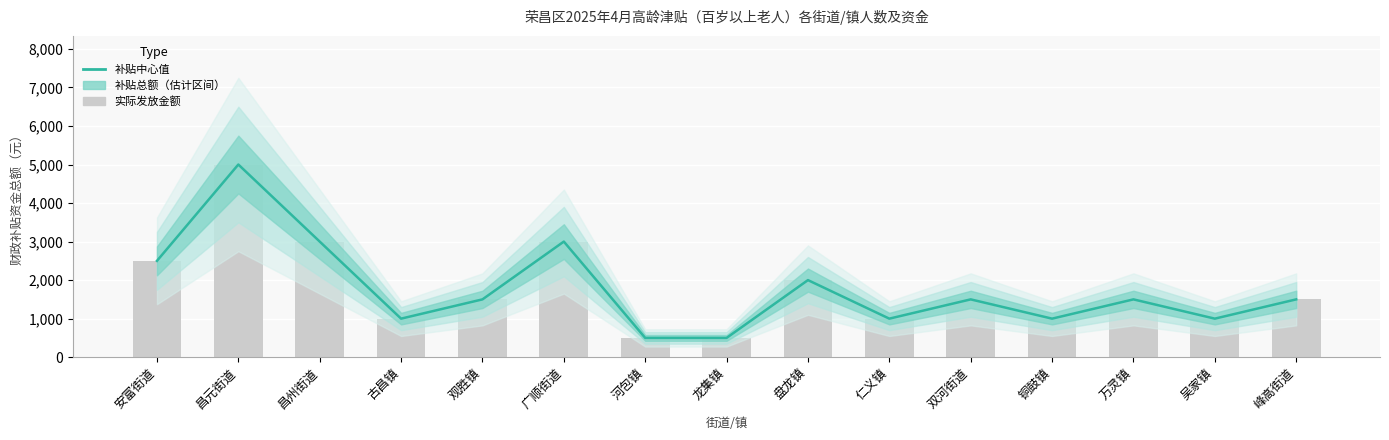

What is the difference between the values at 盘龙镇 and 河包镇?

1500